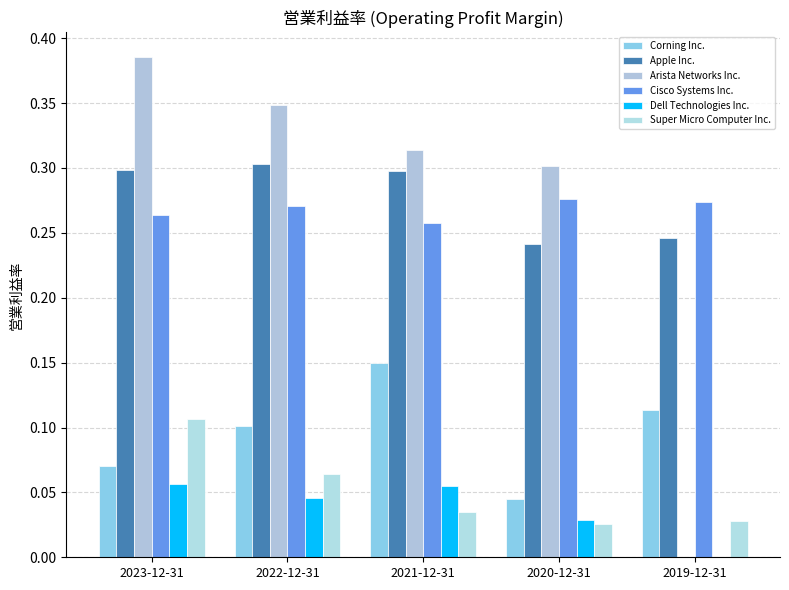

What is the sum of all Cisco Systems Inc. values?

1.3